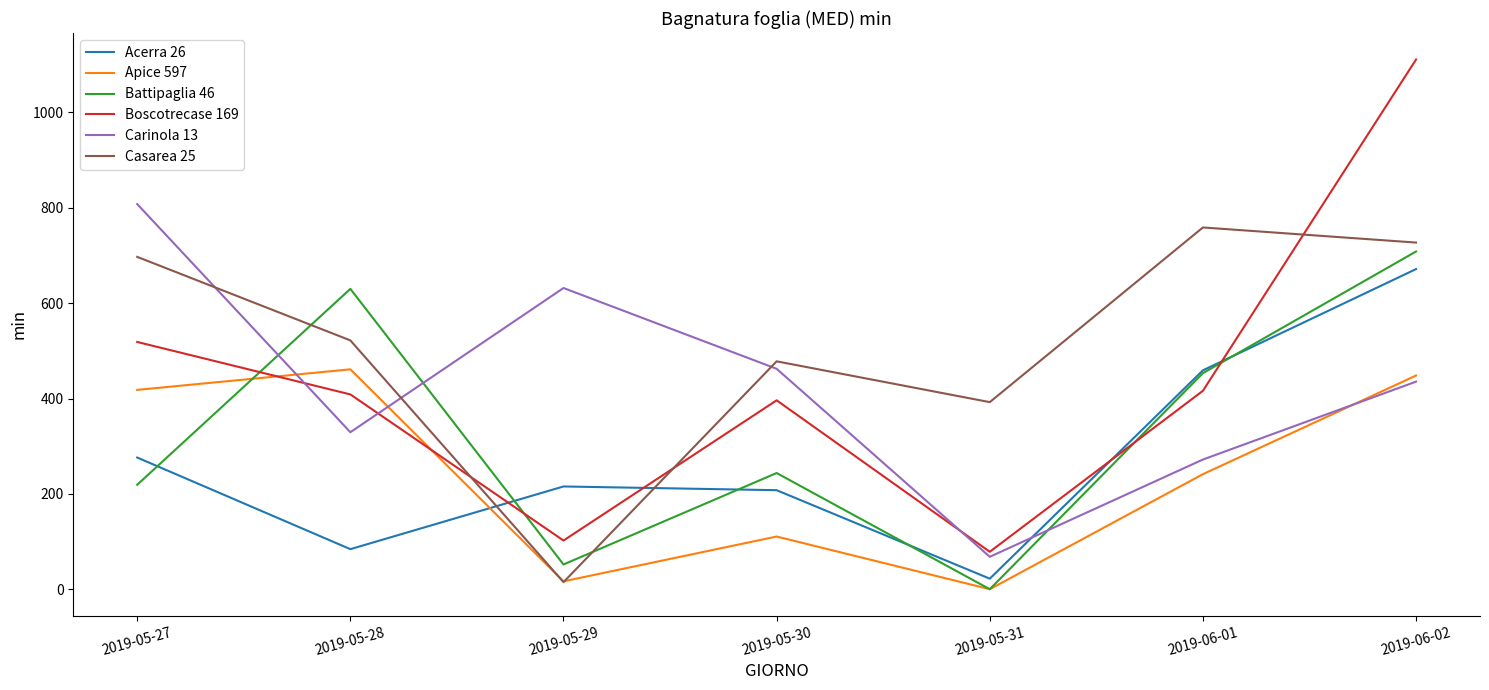

What is the highest value of the Boscotrecase 169 series?

1111.1